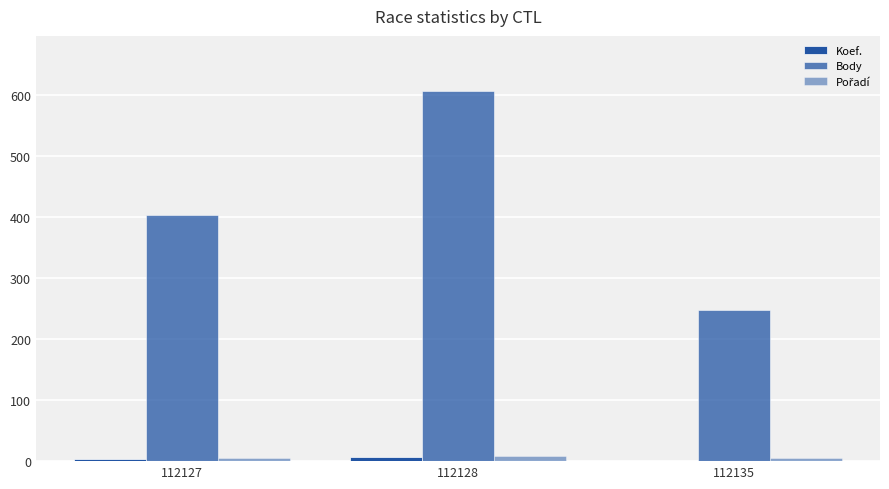

Is it true that Body equals 687 at 112127?

False